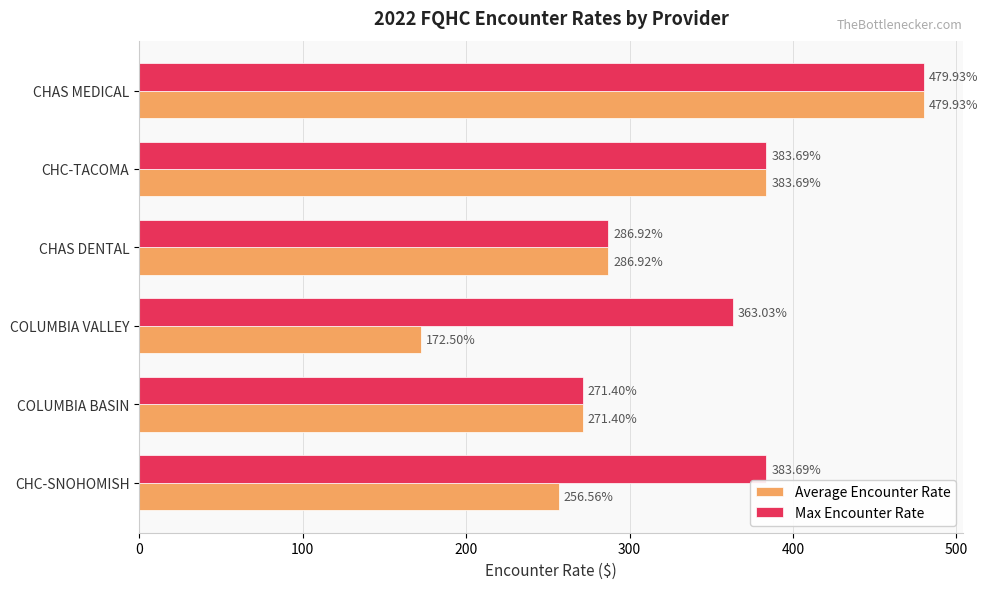

Which series has the widest spread of values?

Average Encounter Rate